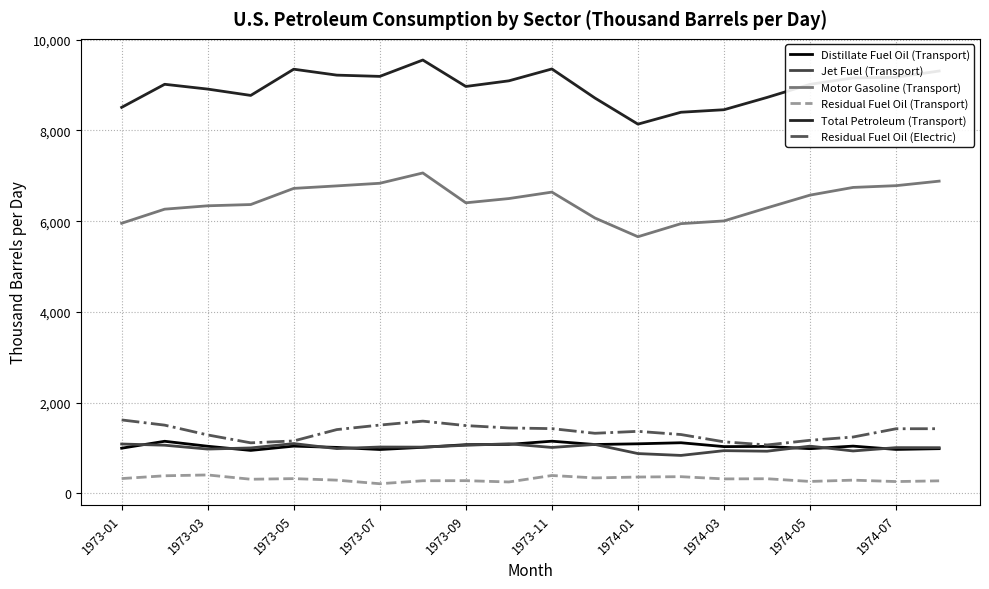

What is the maximum value shown in the chart?

9551.7